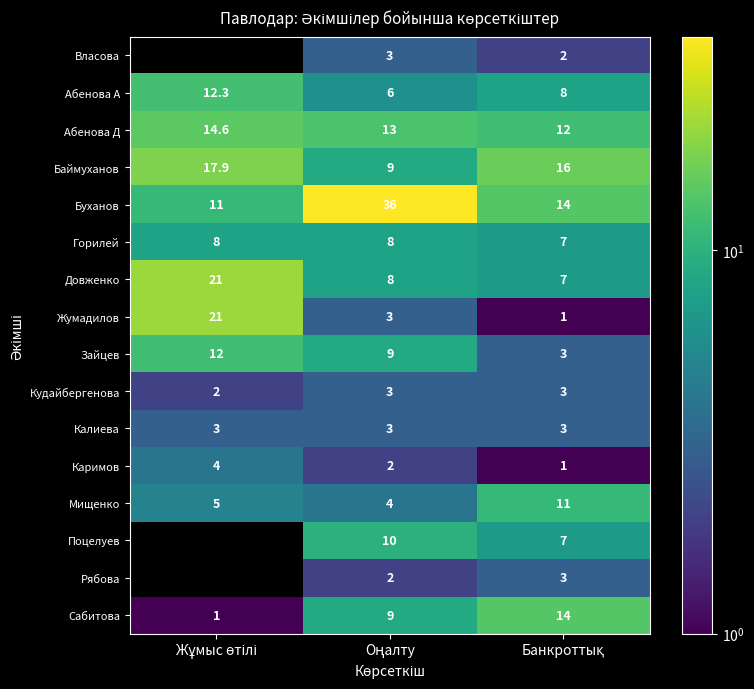

What is the difference between the second highest and minimum values in the Горилей series?

1.0